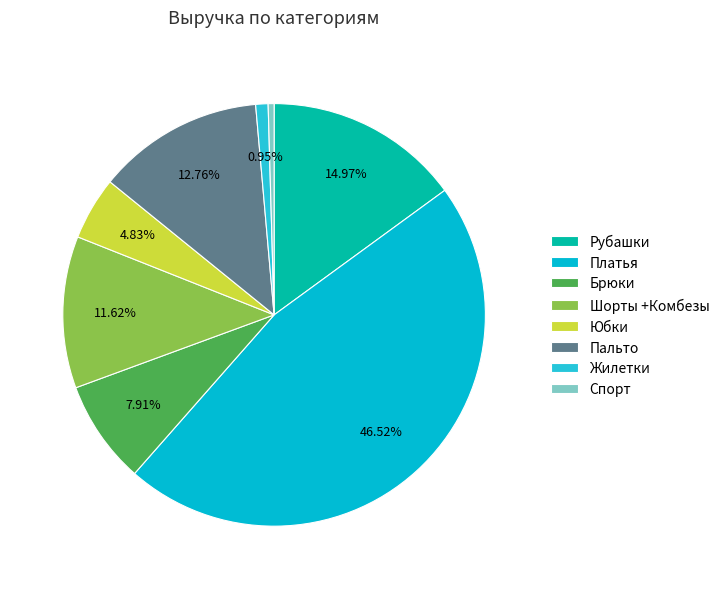

Count the number of slices in the pie.

8